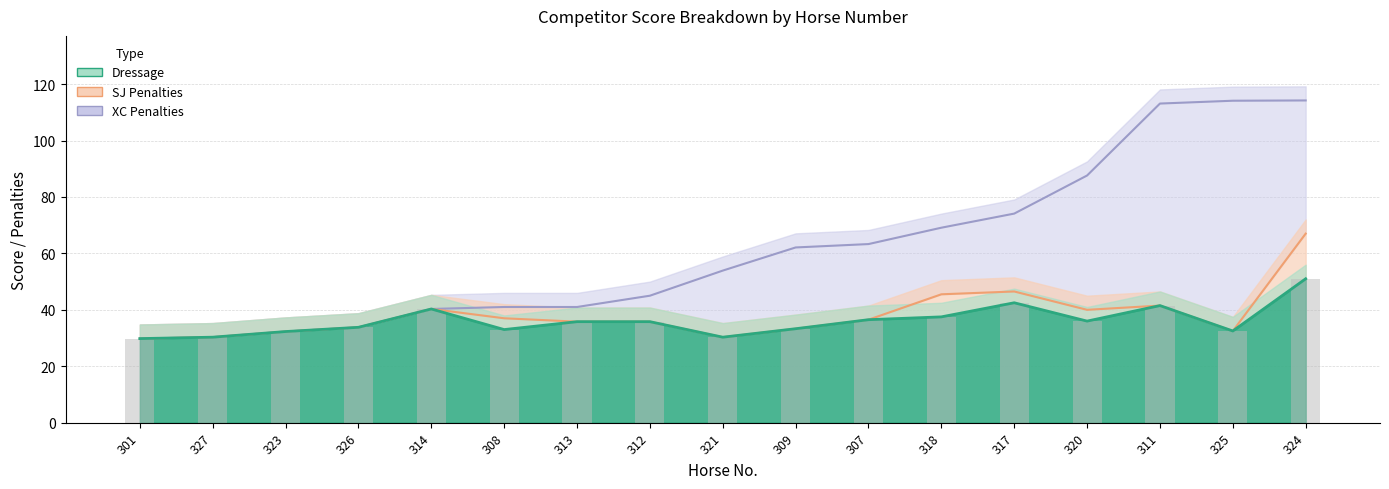

Read the Total value at 320.

87.6